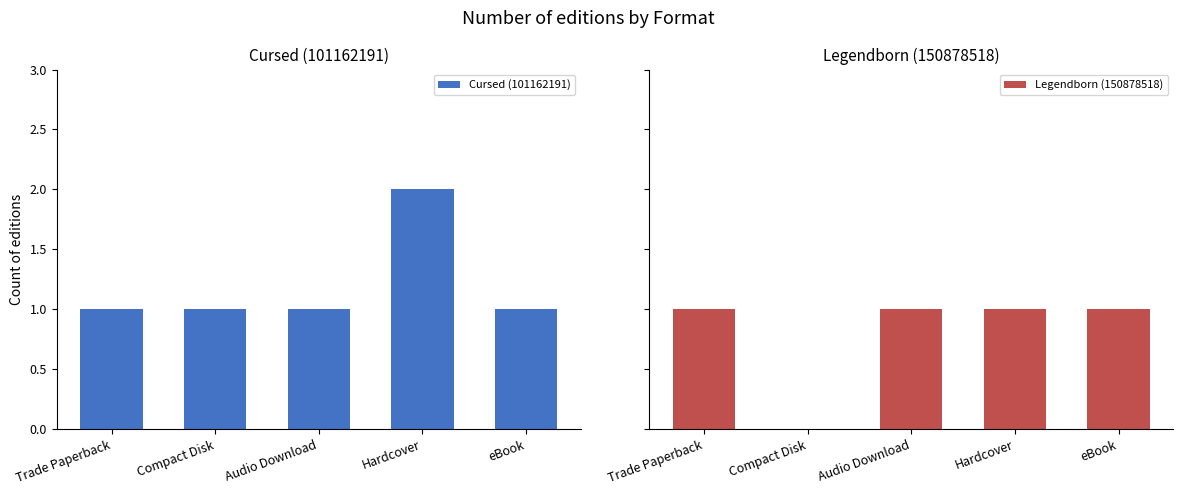

Which series has the largest total across all categories?

Cursed (101162191)